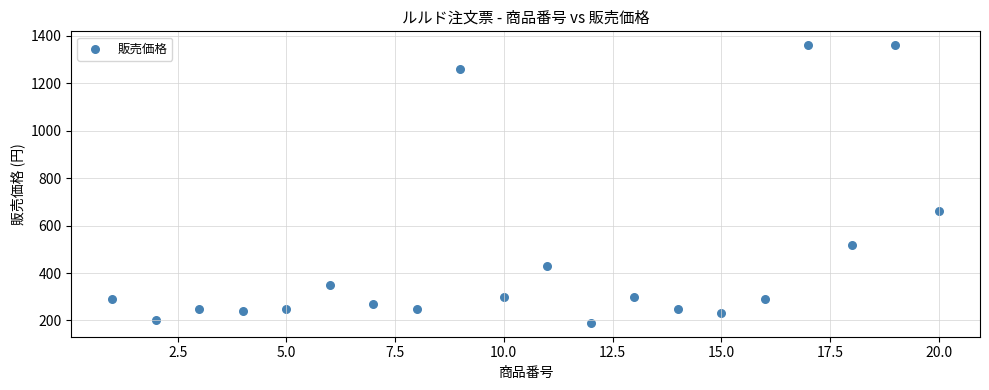

What is the range of X values (max minus min)?

19